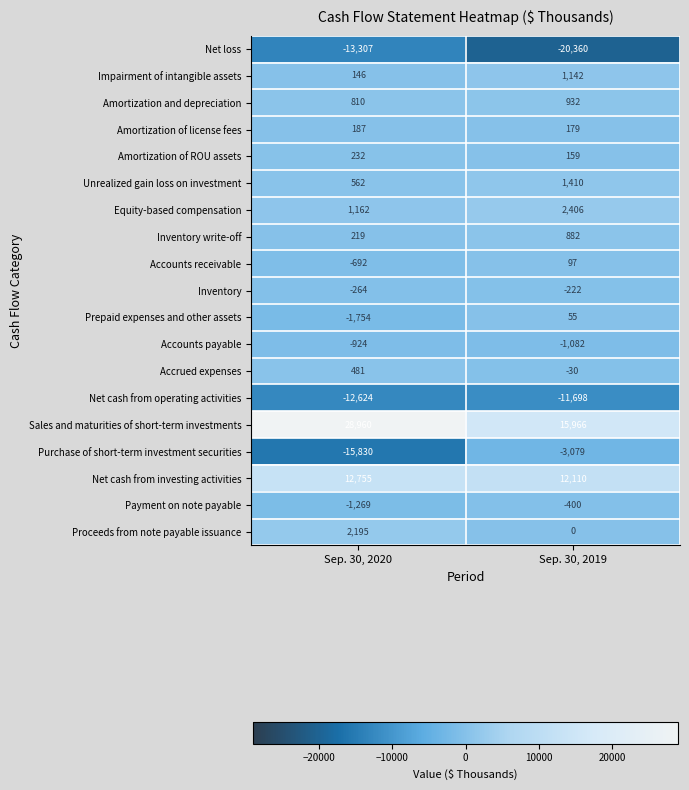

The Amortization of ROU assets series shows 232 at Sep. 30, 2020. True or false?

True